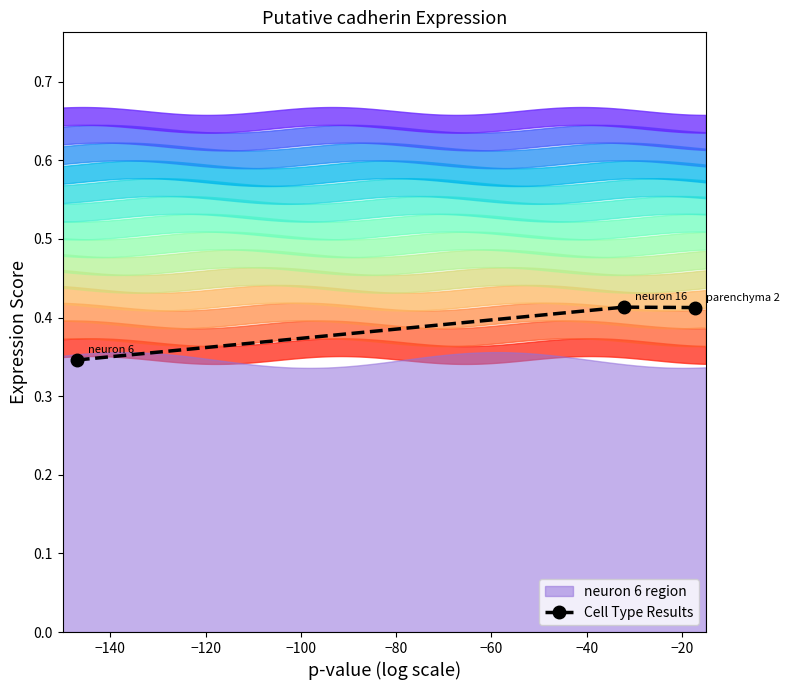

How many lines are shown in the chart?

1